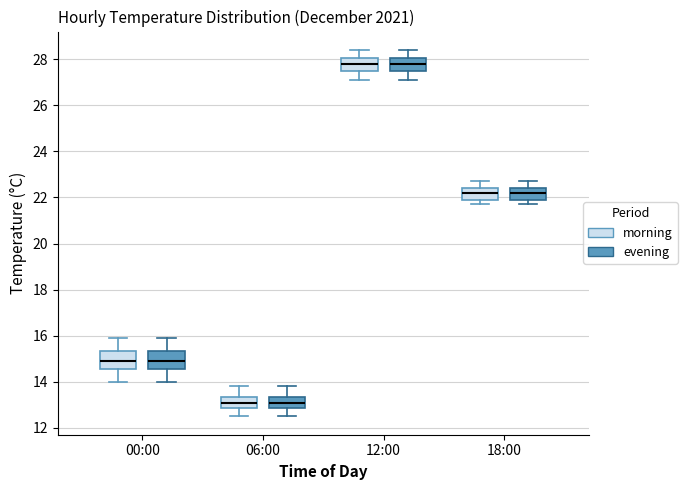

Where does the upper whisker of the box for 18:00 (evening) end on the y-axis? The values are not printed on the chart, so give them approximately, as read against the axis.

22.8